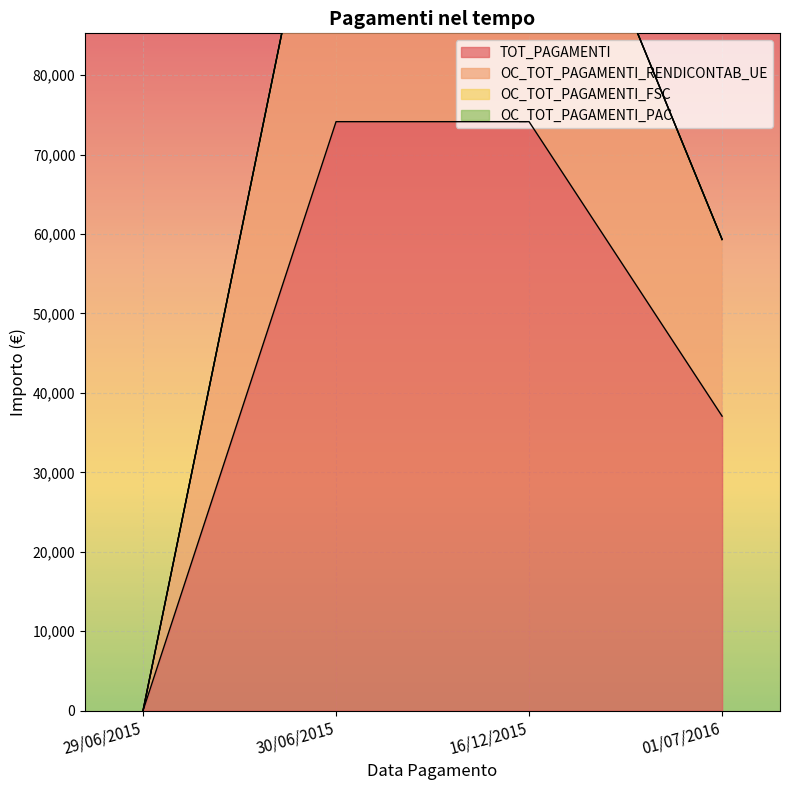

Reading left to right, extract all data points from this chart.

TOT_PAGAMENTI: 0.0	74150.4	74150.0	37075.6
OC_TOT_PAGAMENTI_RENDICONTAB_UE: 0.0	118640.4	118640.0	59320.6